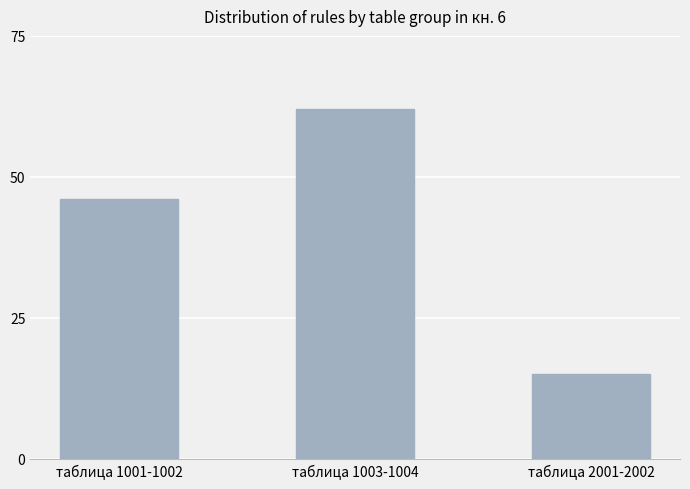

What is the average value?

41